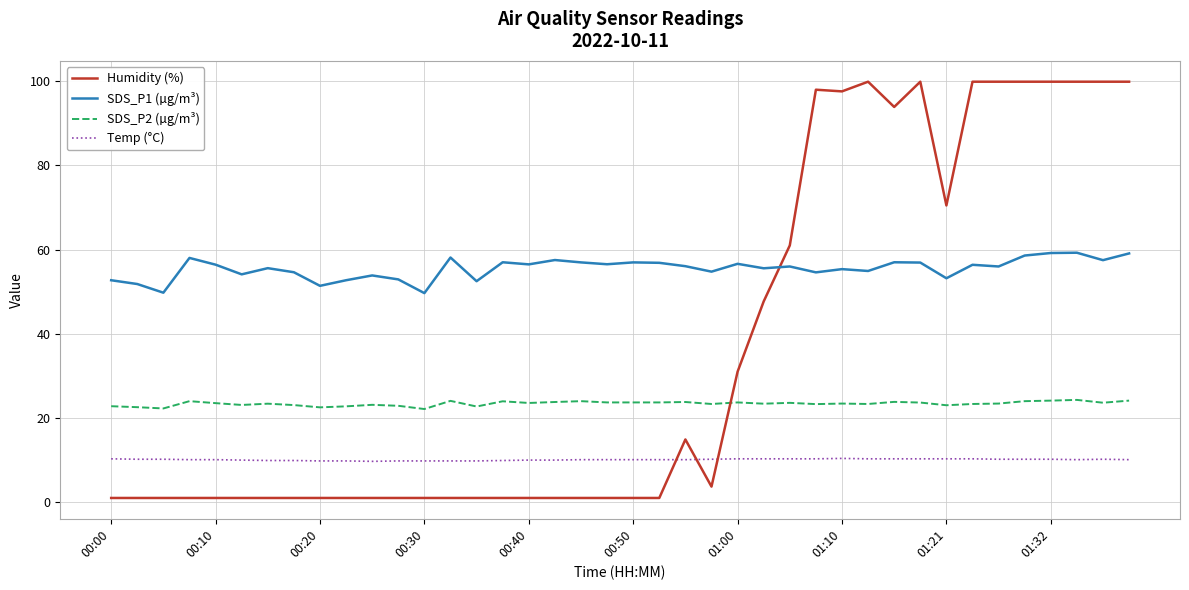

Rank the series by their average value, from highest to lowest.

SDS_P1 (µg/m³), Humidity (%), SDS_P2 (µg/m³), Temp (°C)